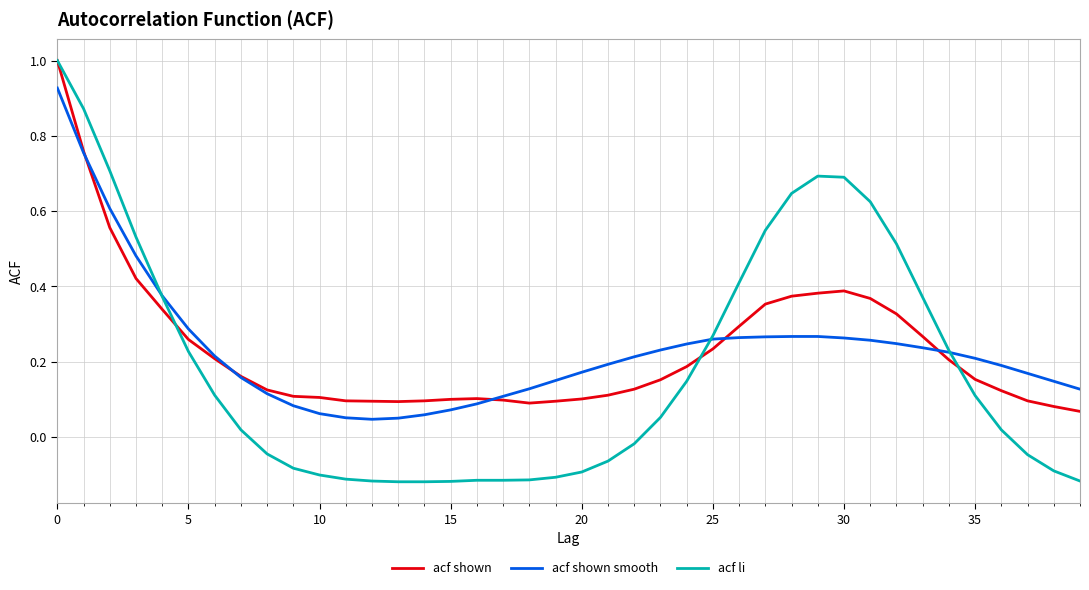

Which series has the widest spread of values?

acf li